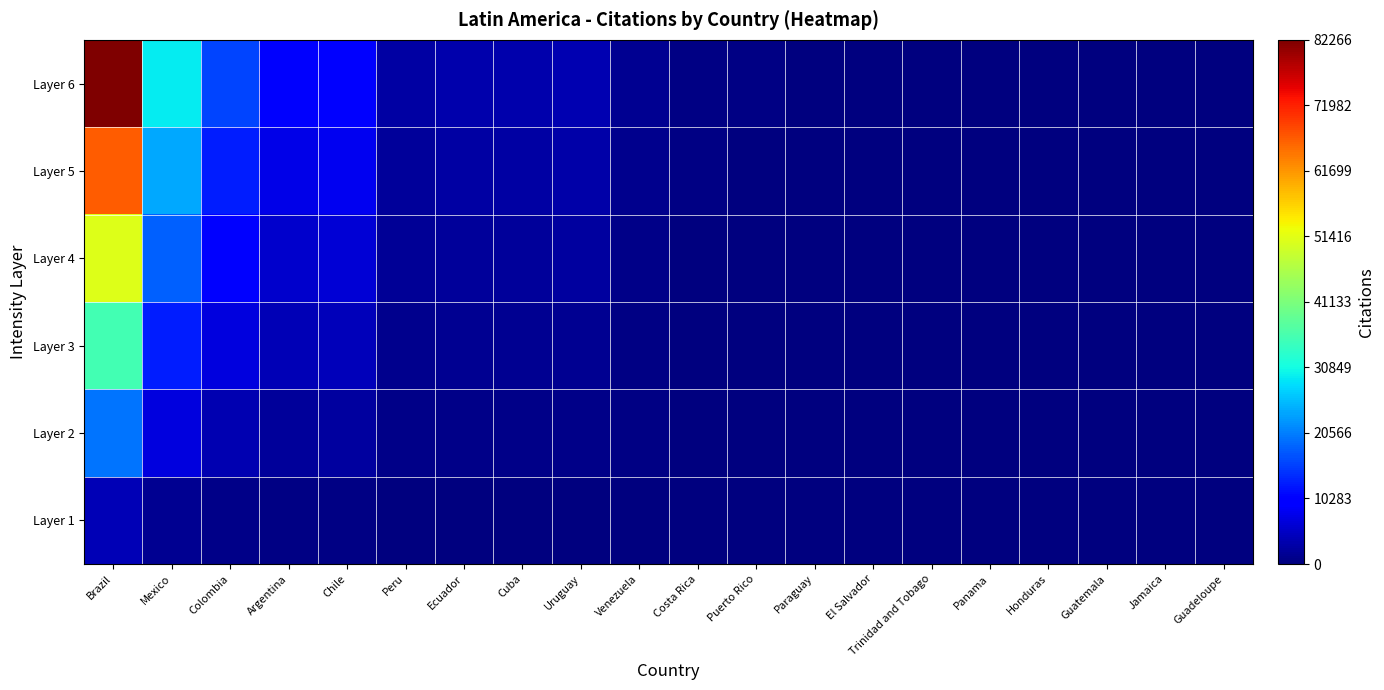

Count the number of data series in this chart.

6